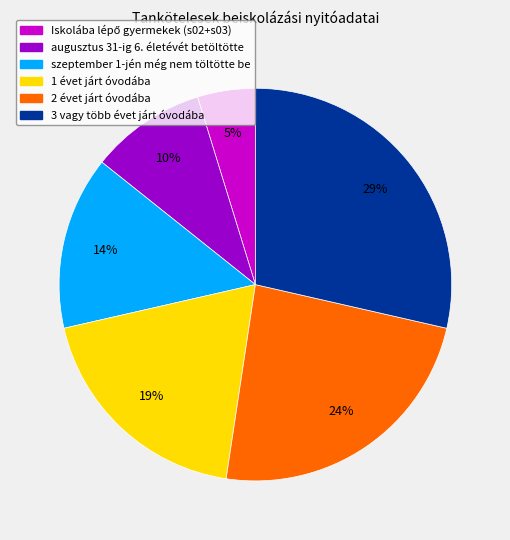

What is the largest slice in the pie chart?

3 vagy több évet járt óvodába